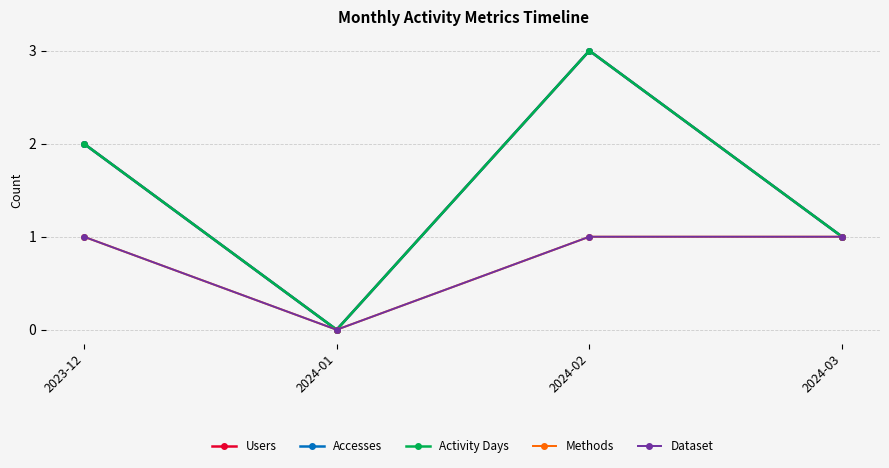

True or false: Users has more than 0 interior local peaks.

True